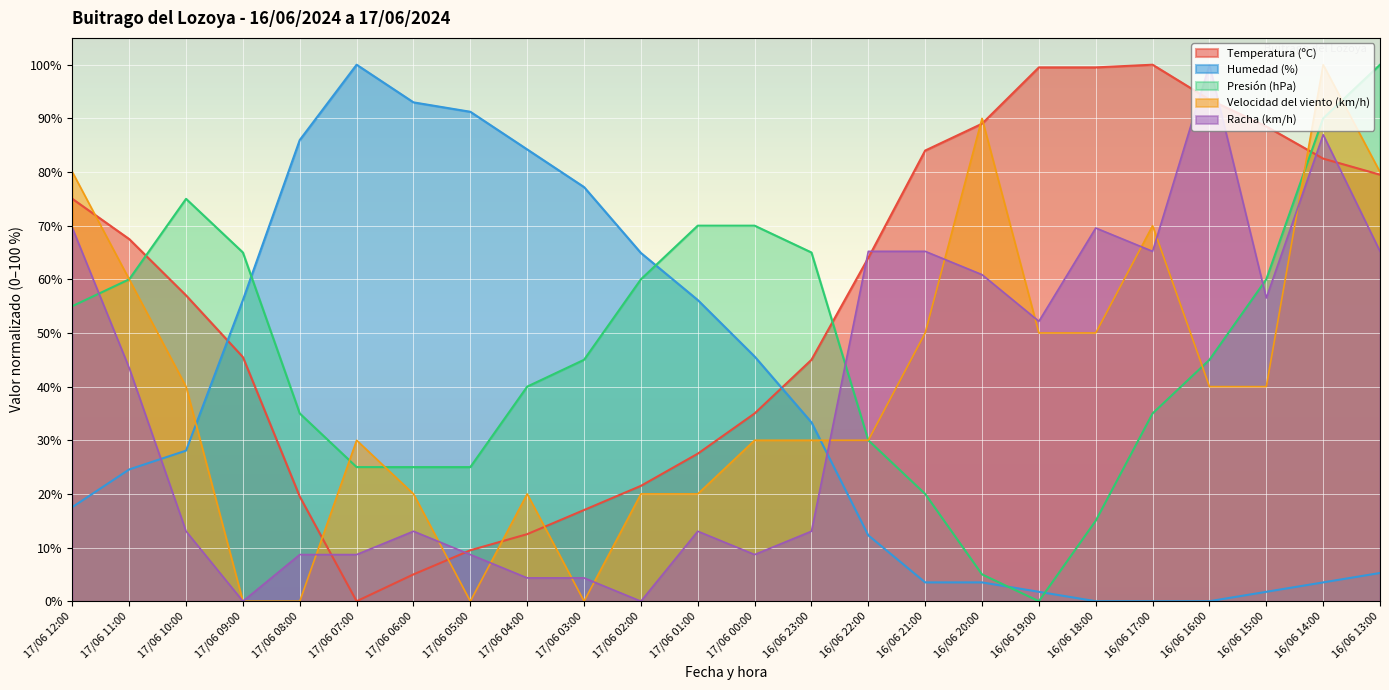

Between 17/06 06:00 and 16/06 14:00, which series saw the biggest shift?

Humedad (%)